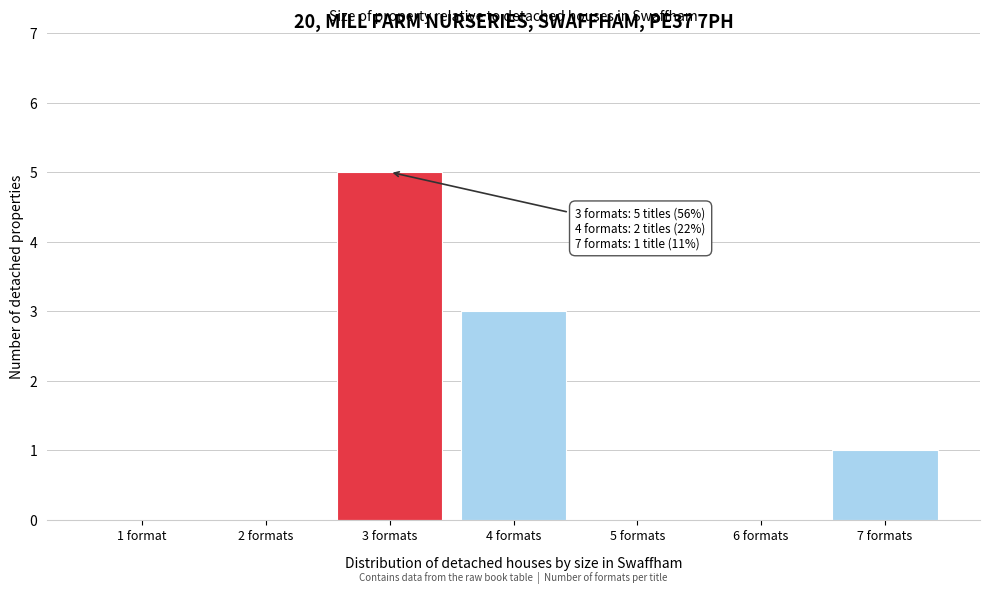

Reading left to right, extract all data points from this chart.

1 format=0	2 formats=0	3 formats=5	4 formats=3	5 formats=0	6 formats=0	7 formats=1